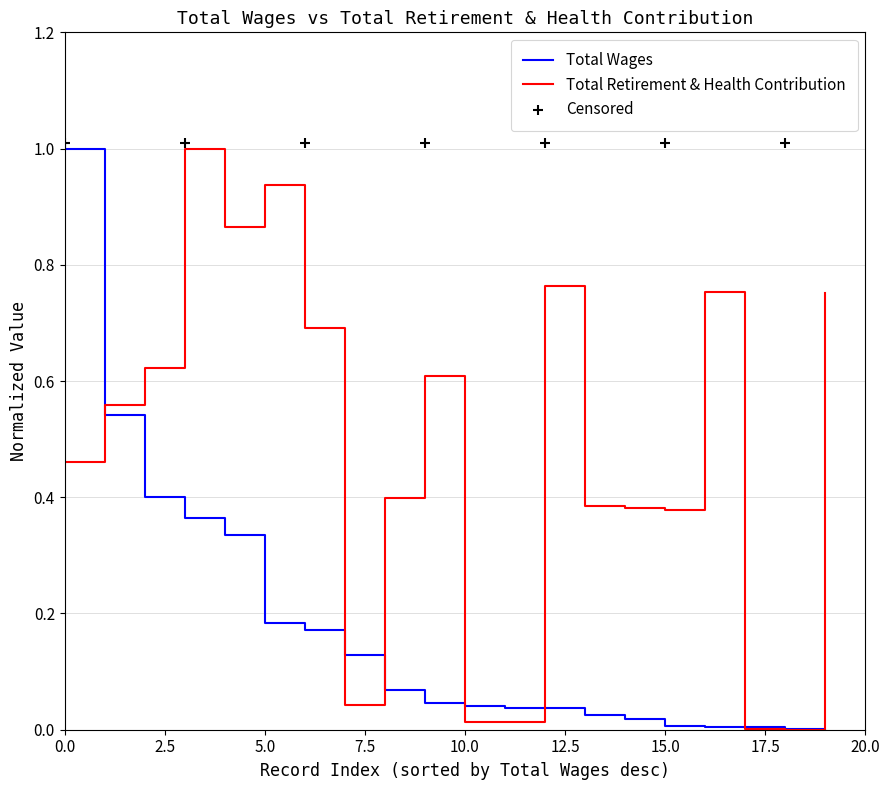

Is the value of Total Retirement & Health Contribution at 20.0 greater than the value of Total Wages at 2.5?

No